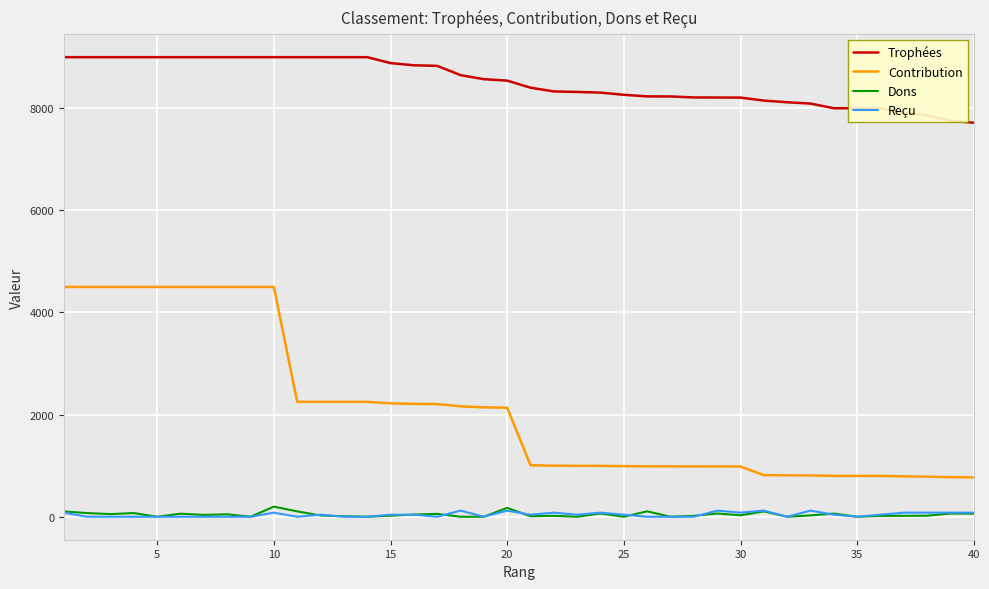

Which series has the largest total across all categories?

Trophées